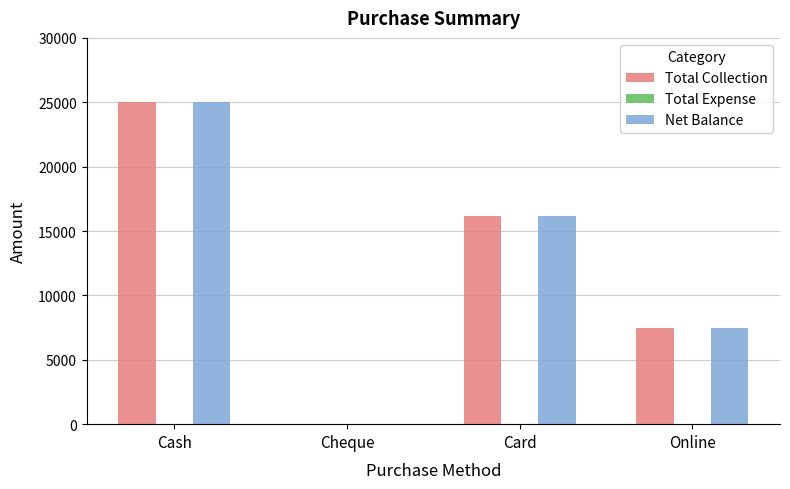

What is the sum of the Total Collection values at Cash and Card?

41190